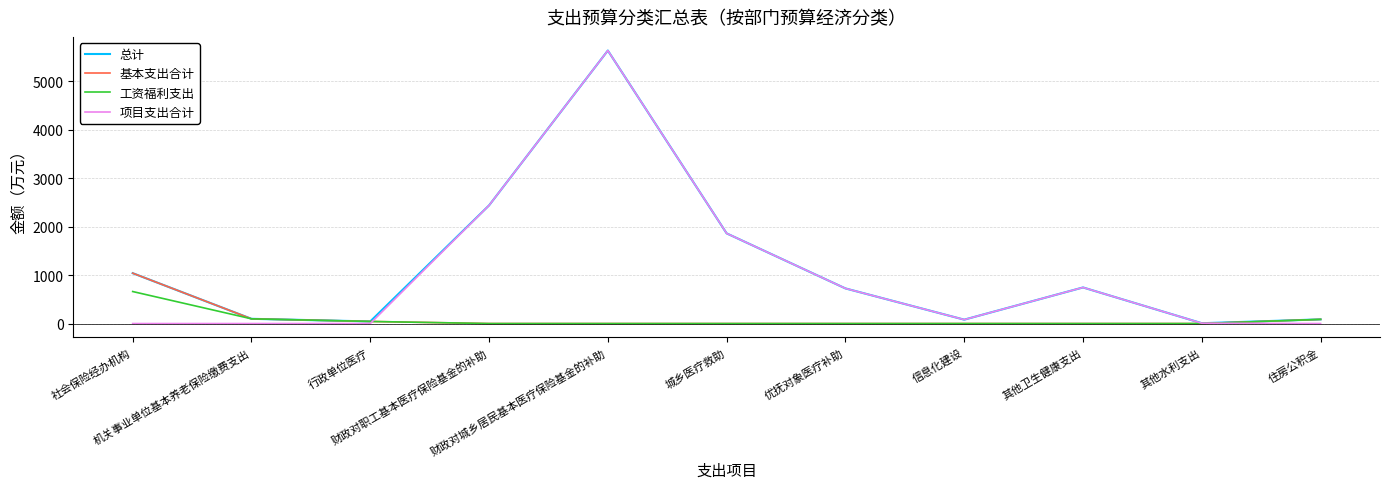

True or false: 基本支出合计 has a value of -586.5 at 财政对职工基本医疗保险基金的补助.

False